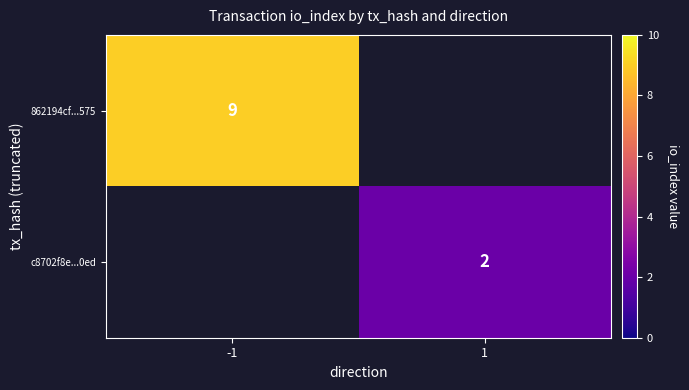

The 862194cf...575 series shows 9 at -1. True or false?

True